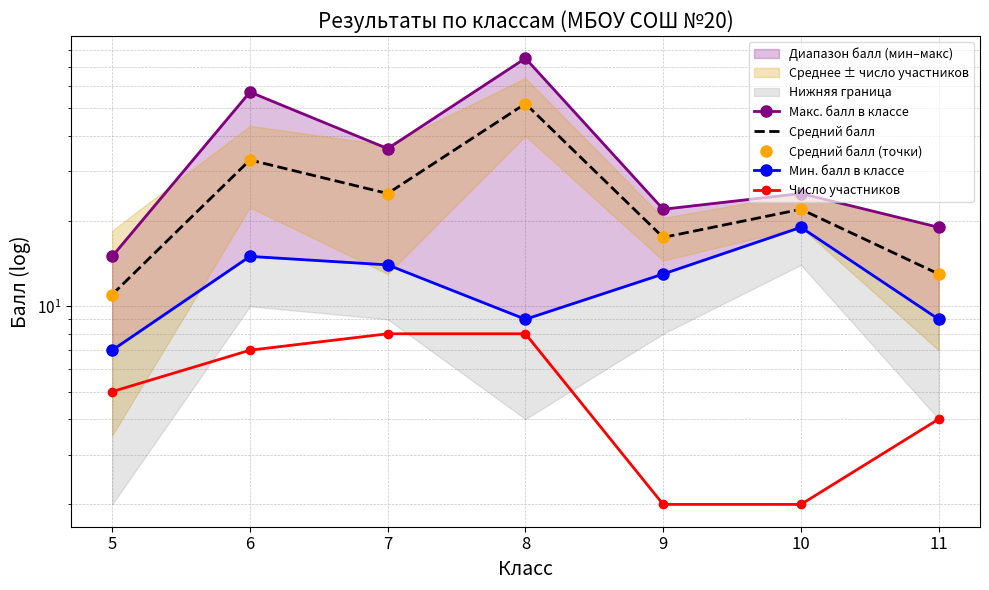

List the series in order of their peak value, lowest first.

Число участников, Мин. балл в классе, Средний балл, Средний балл (точки), Макс. балл в классе